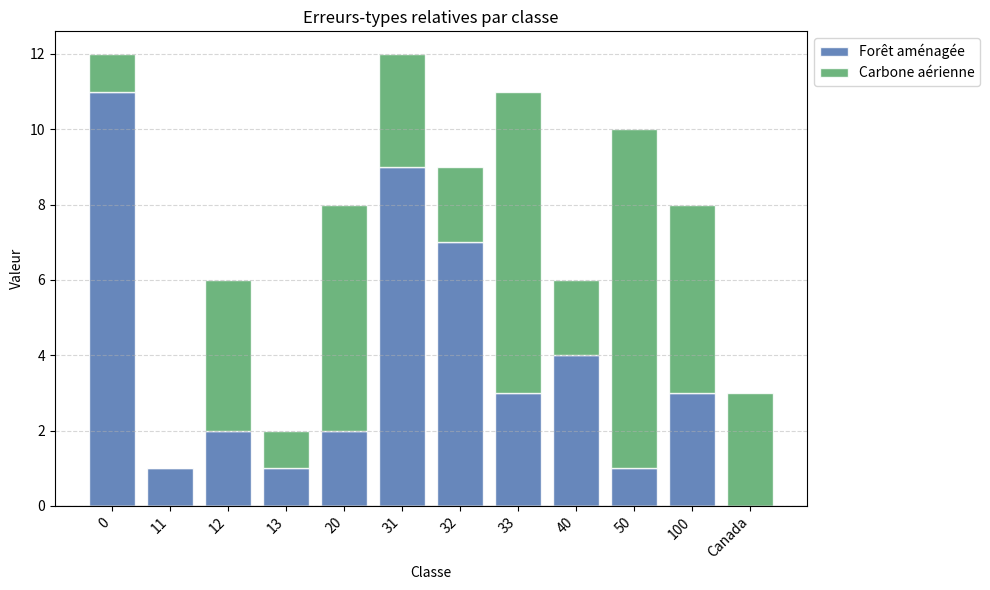

What is the sum of all Forêt aménagée values?

44